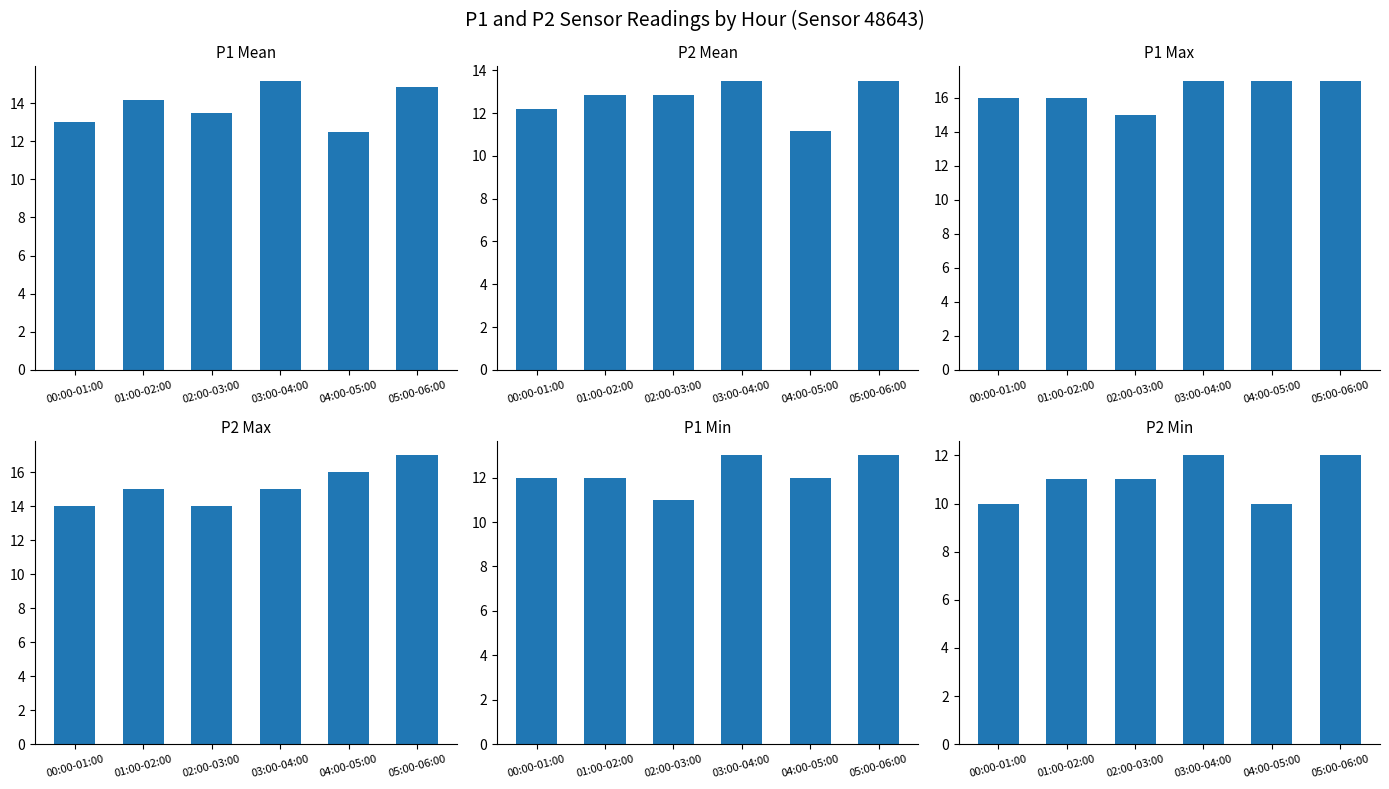

At which category is the sum across all series the highest?

05:00-06:00